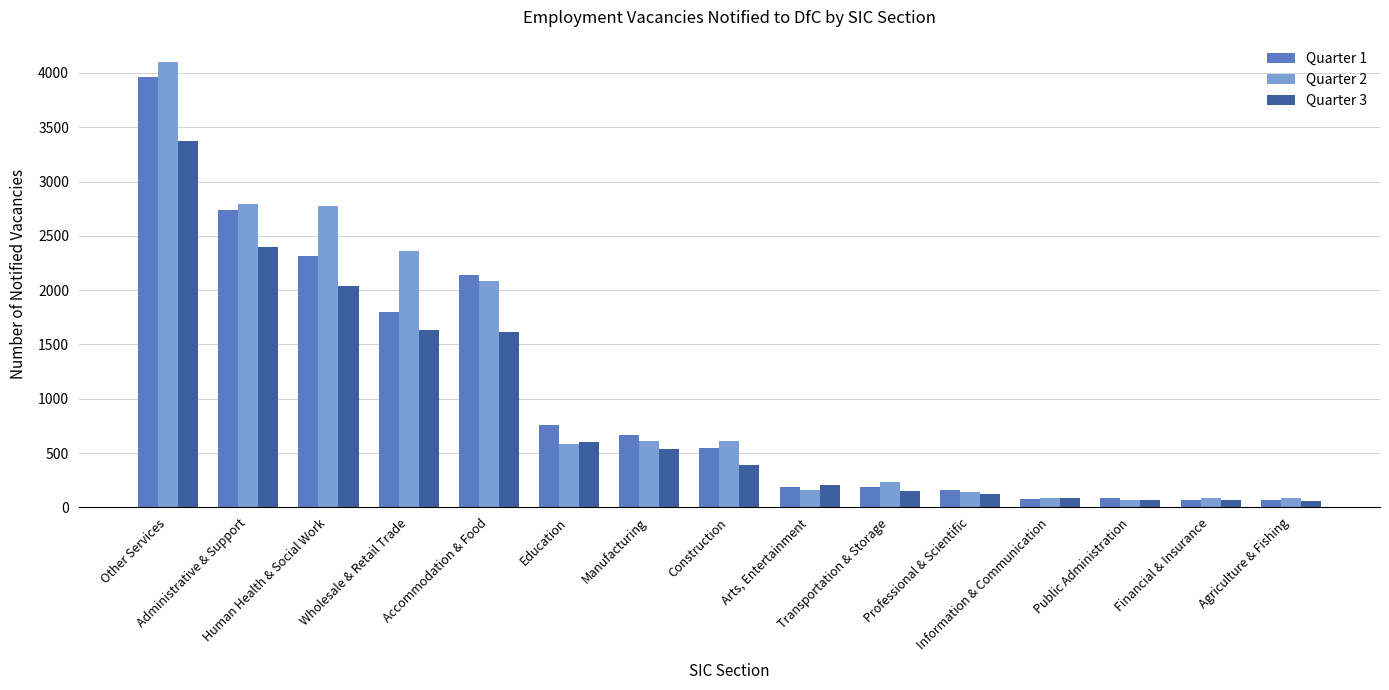

What is the label of the 3rd bar from the left?

Human Health & Social Work